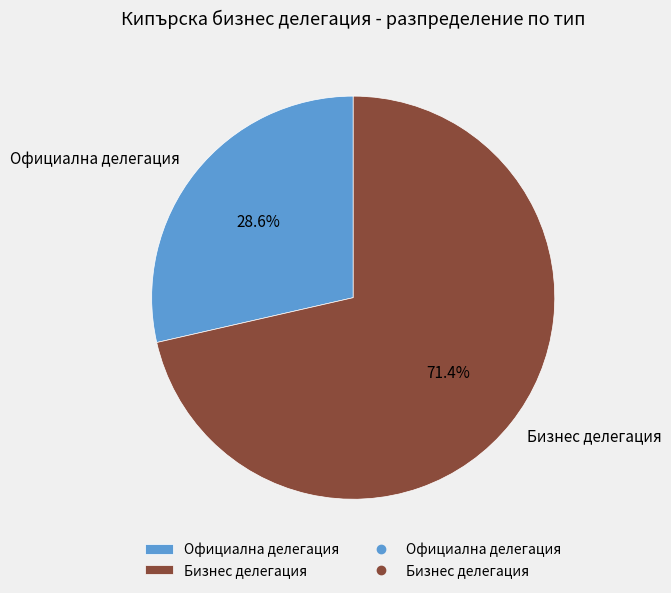

Is it true that Бизнес делегация is 71% of the pie?

True